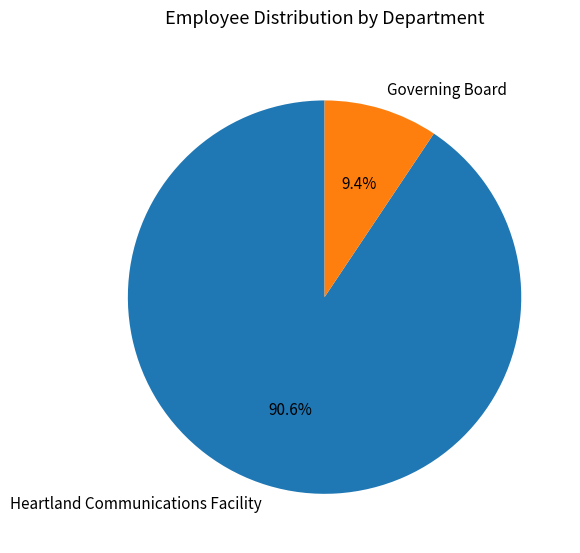

Is there a majority slice in this chart?

Yes